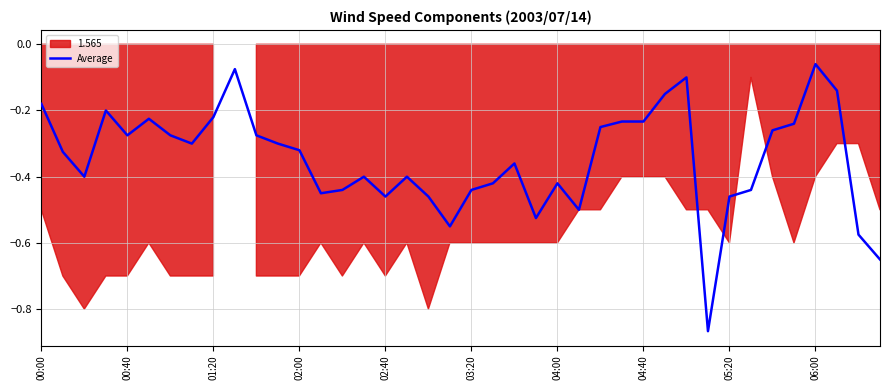

Is it true that Average equals -0.1 at 04:40?

False